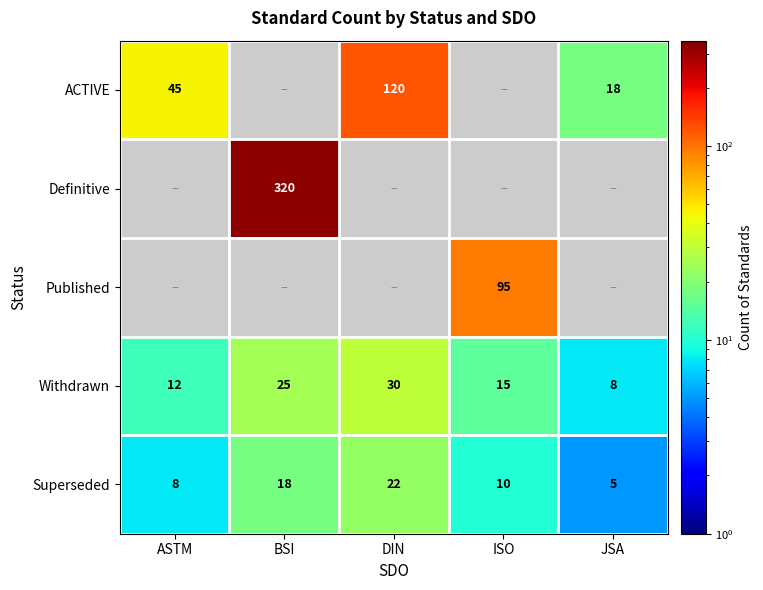

How many Superseded values are between 8 and 18?

3